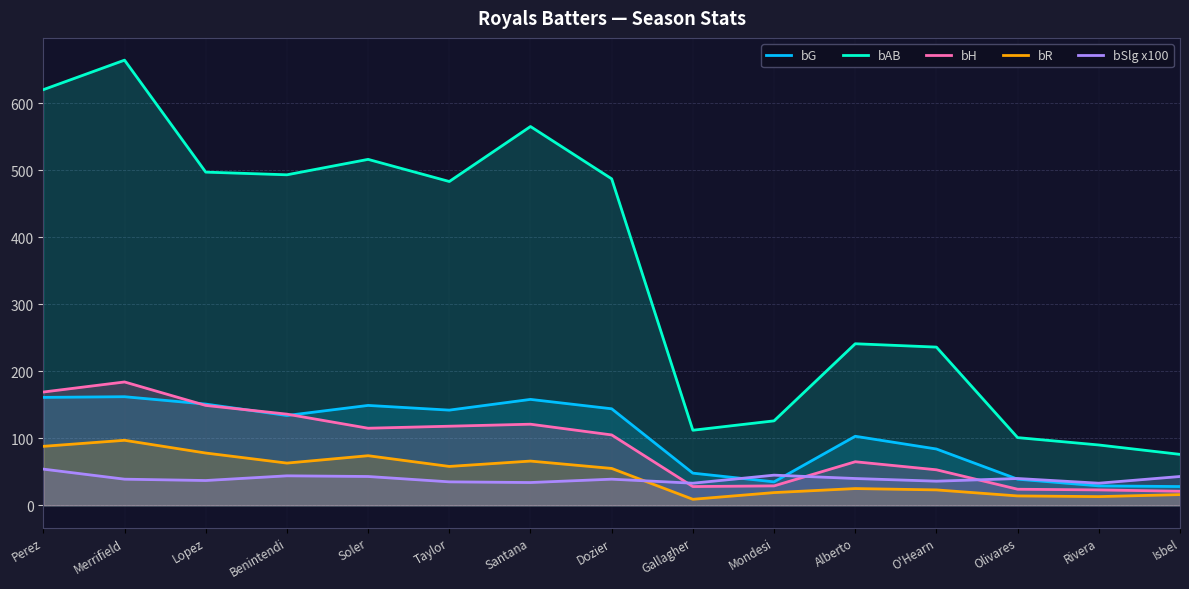

How many lines are shown in the chart?

5